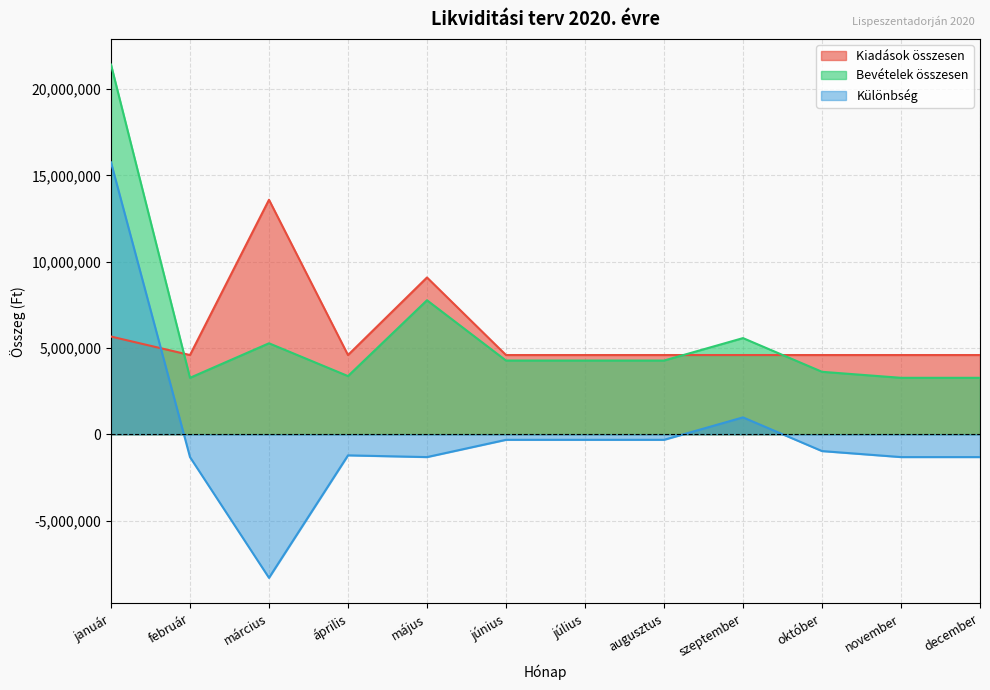

Which label corresponds to the largest value in the chart?

január